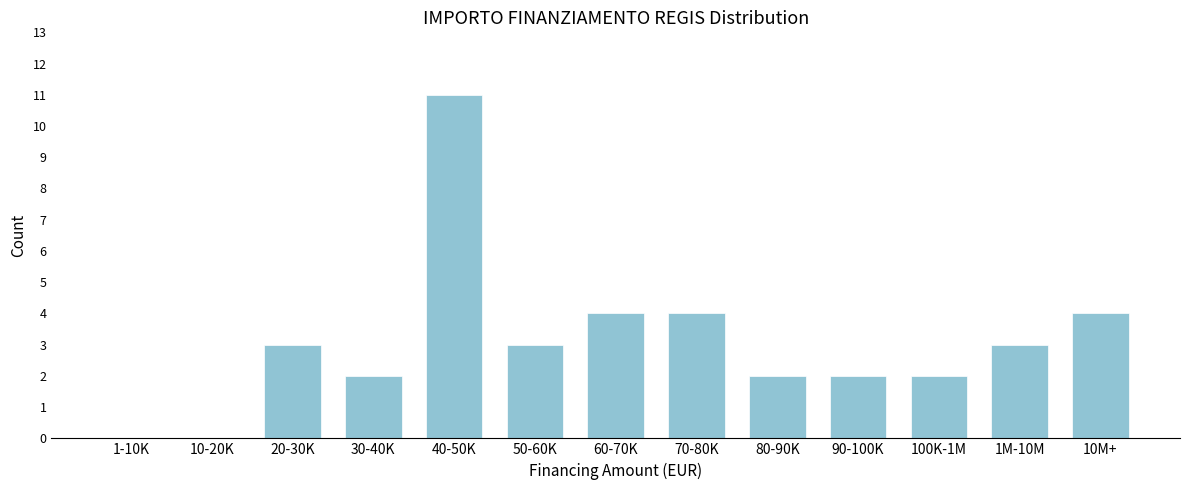

Reading left to right, list all the values displayed in this chart.

1-10K=0	10-20K=0	20-30K=3	30-40K=2	40-50K=11	50-60K=3	60-70K=4	70-80K=4	80-90K=2	90-100K=2	100K-1M=2	1M-10M=3	10M+=4